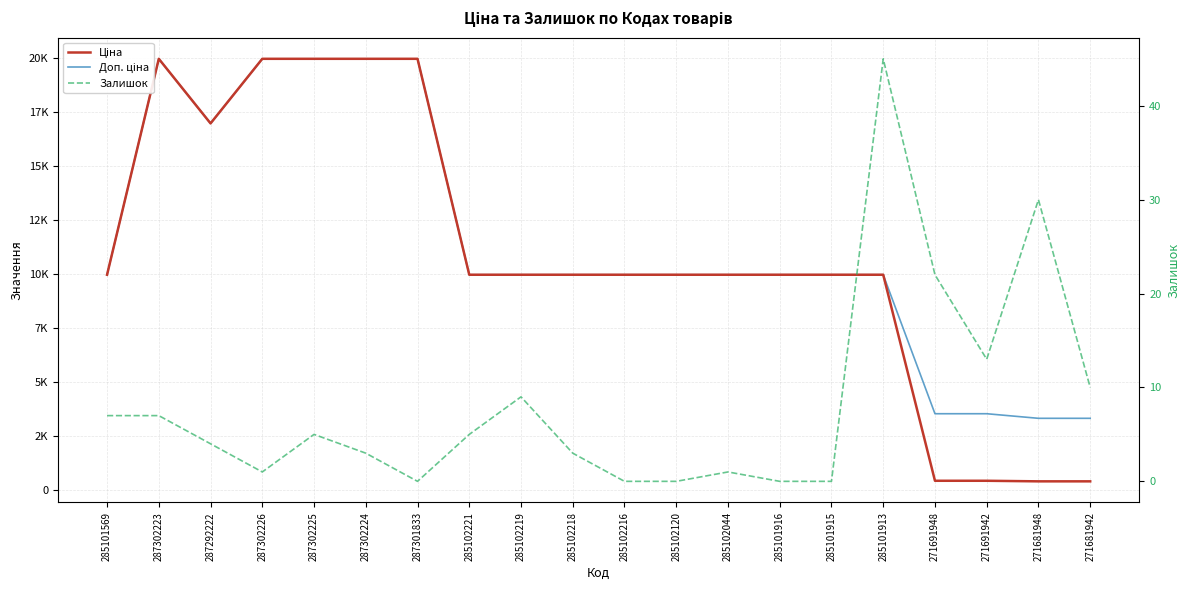

Is it true that Доп. ціна equals 2420.6 at 271691948?

False